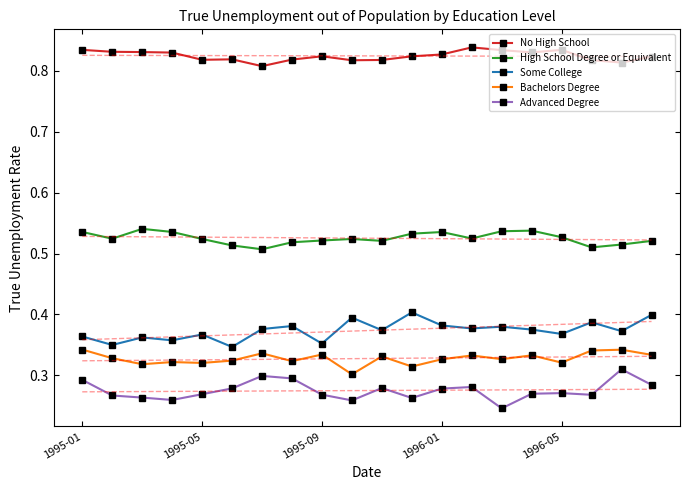

Count the Bachelors Degree values in the range 0 to 1.

20